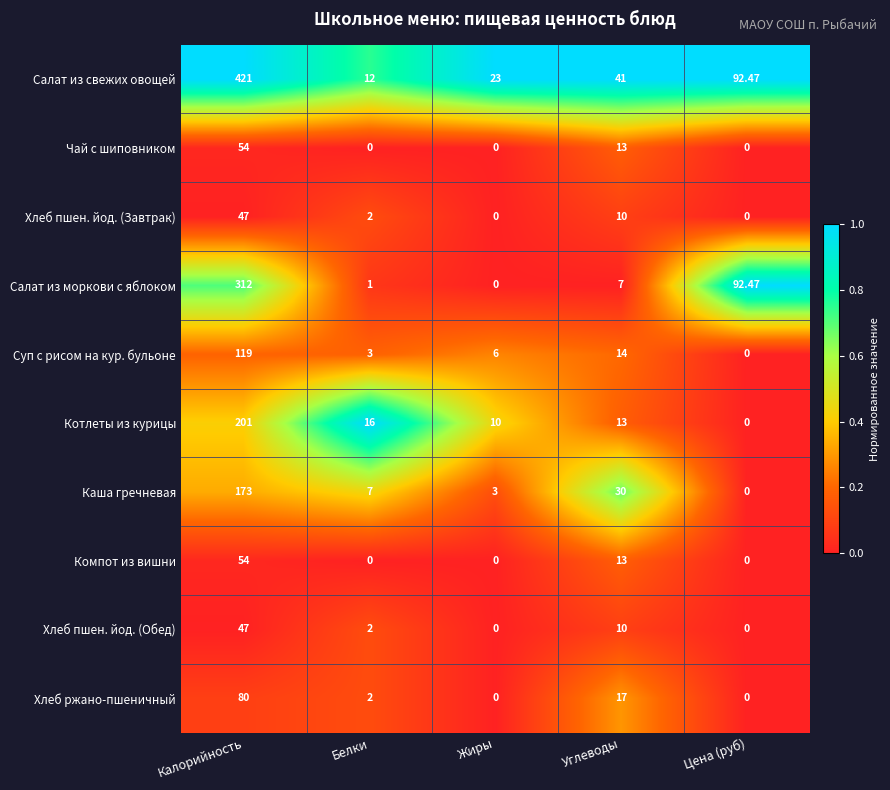

Where is Чай с шиповником nearest to the value 27?

Углеводы